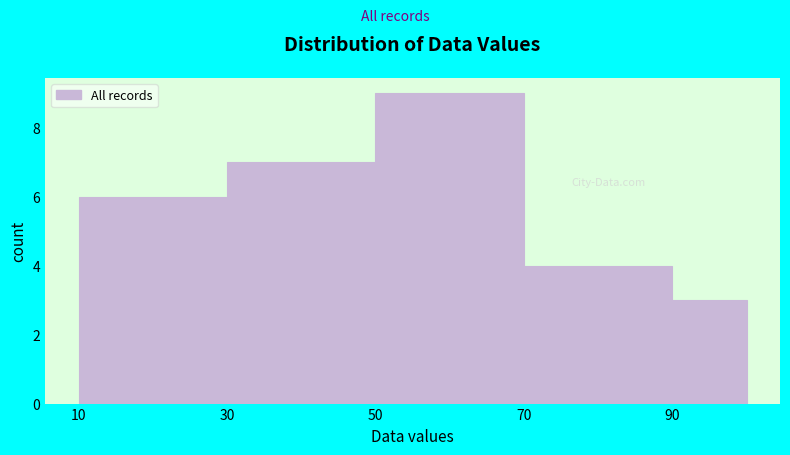

Which range on the x-axis has the tallest bar?

50 to 70